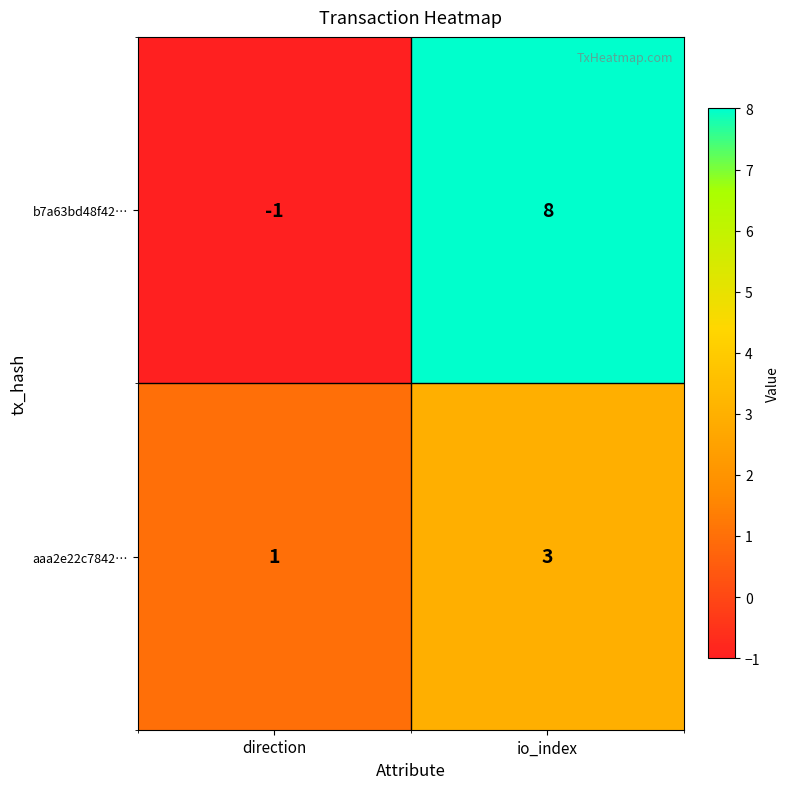

List the series in order of their overall mean, lowest first.

aaa2e22c7842…, b7a63bd48f42…